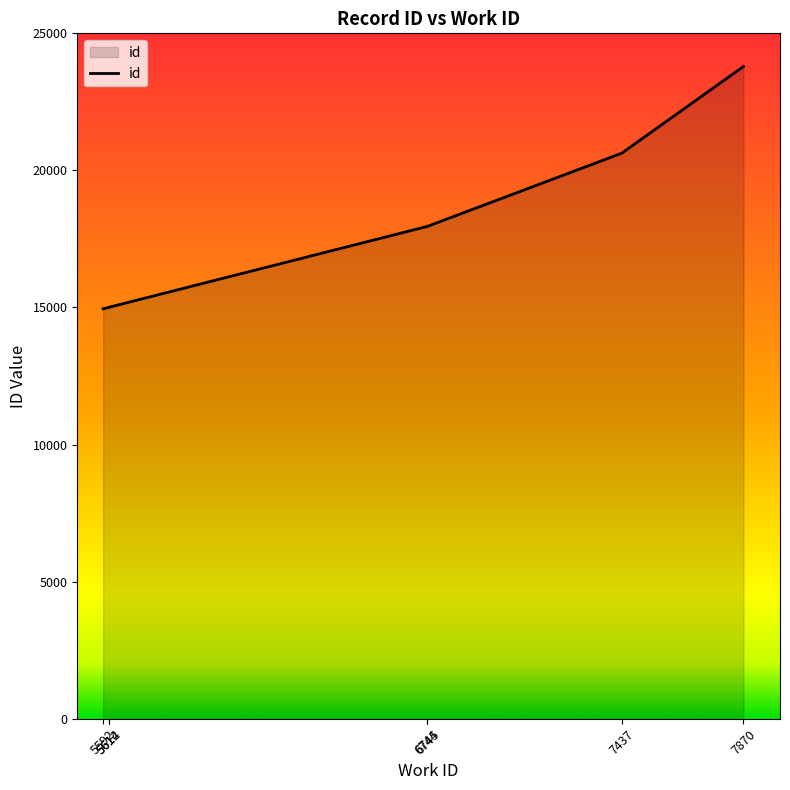

What is the sum of the values at 5614 and 6744?

32966